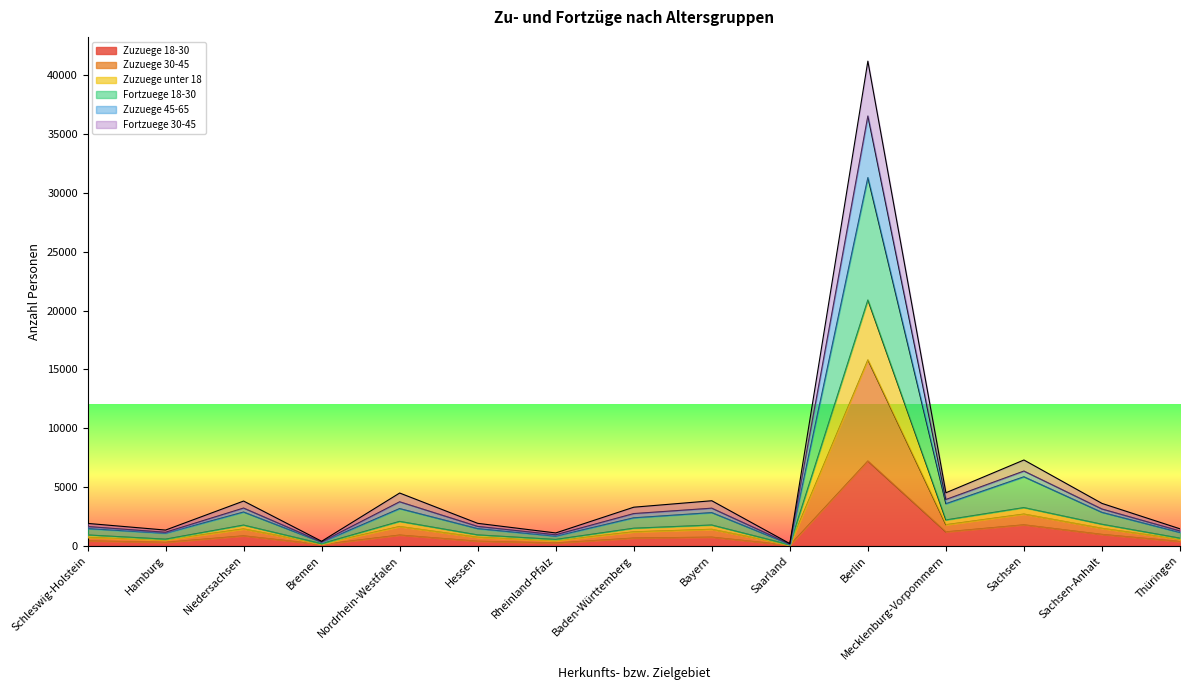

How many interior local peaks does the Zuzuege 30-45 series have?

5